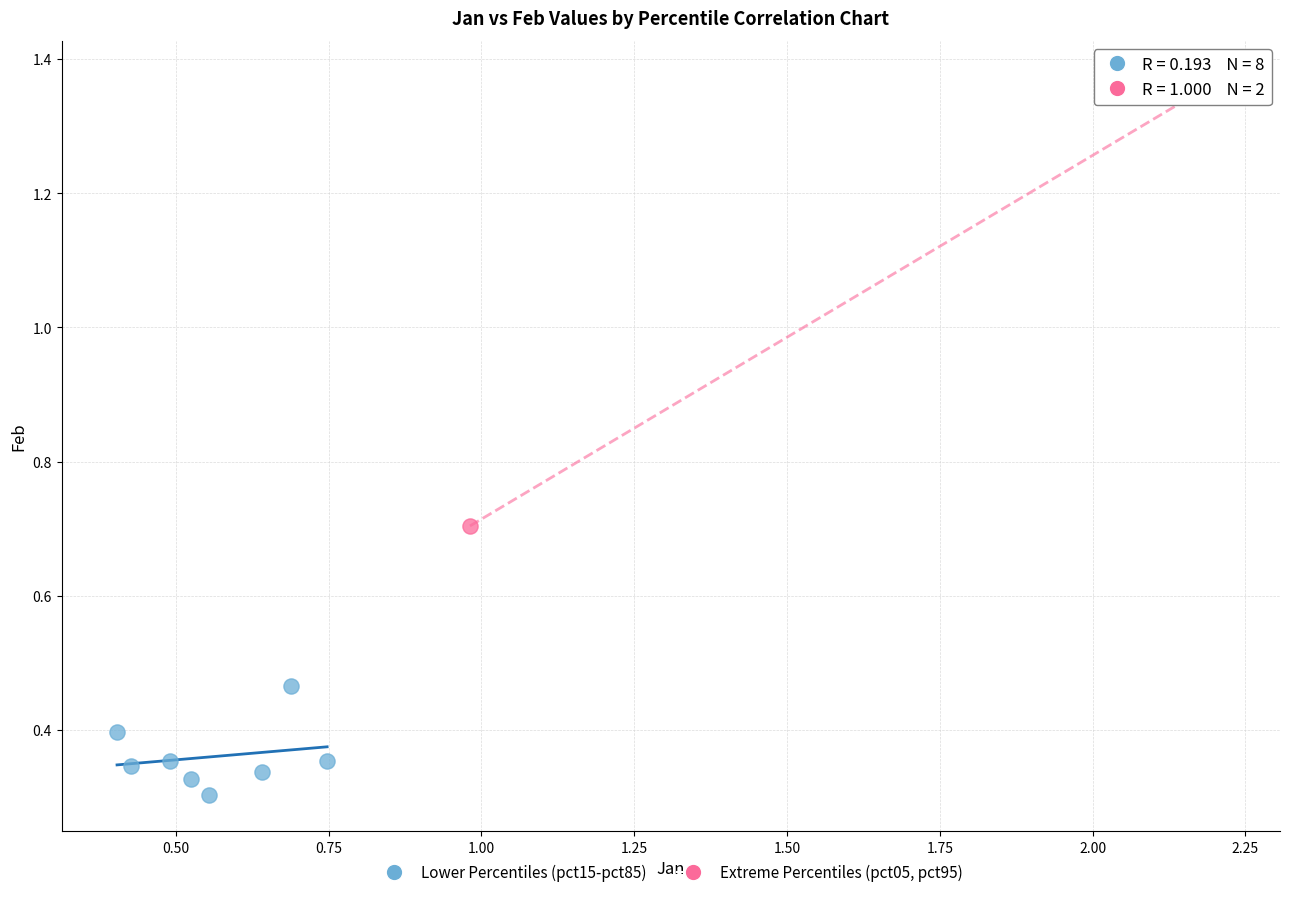

Which series reaches the minimum Y coordinate?

Lower Percentiles (pct15-pct85)